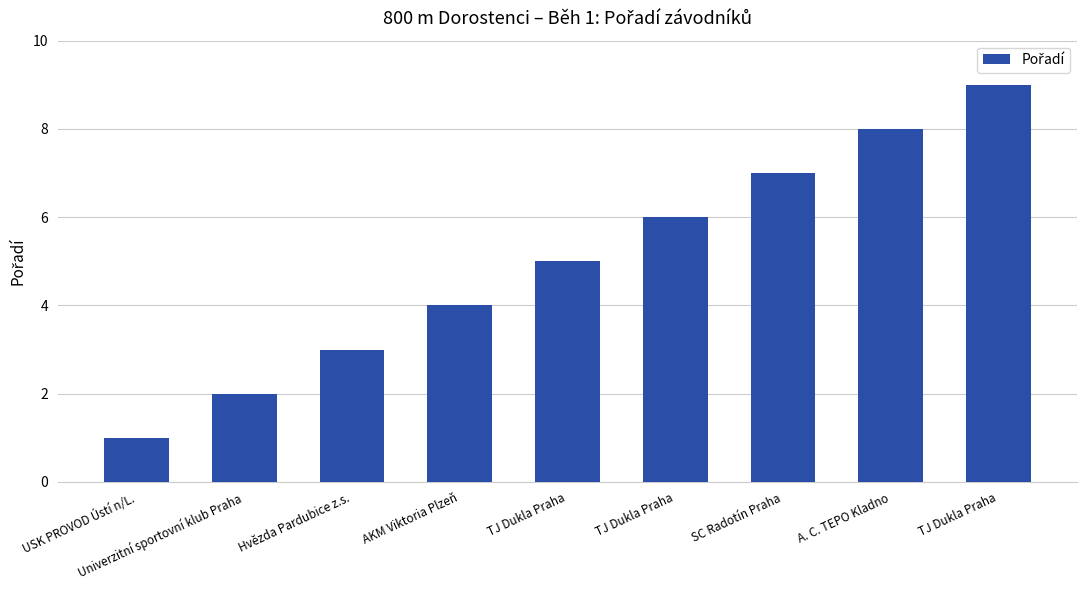

How many bars are there in total?

9